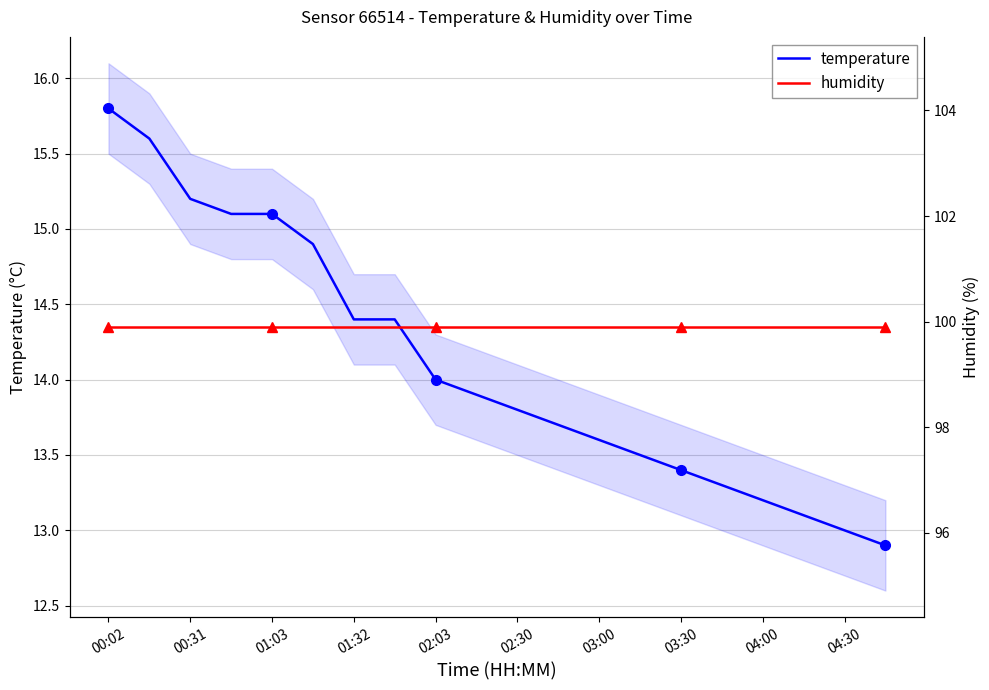

The value of temperature at 01:32 is 20.7. True or false?

False